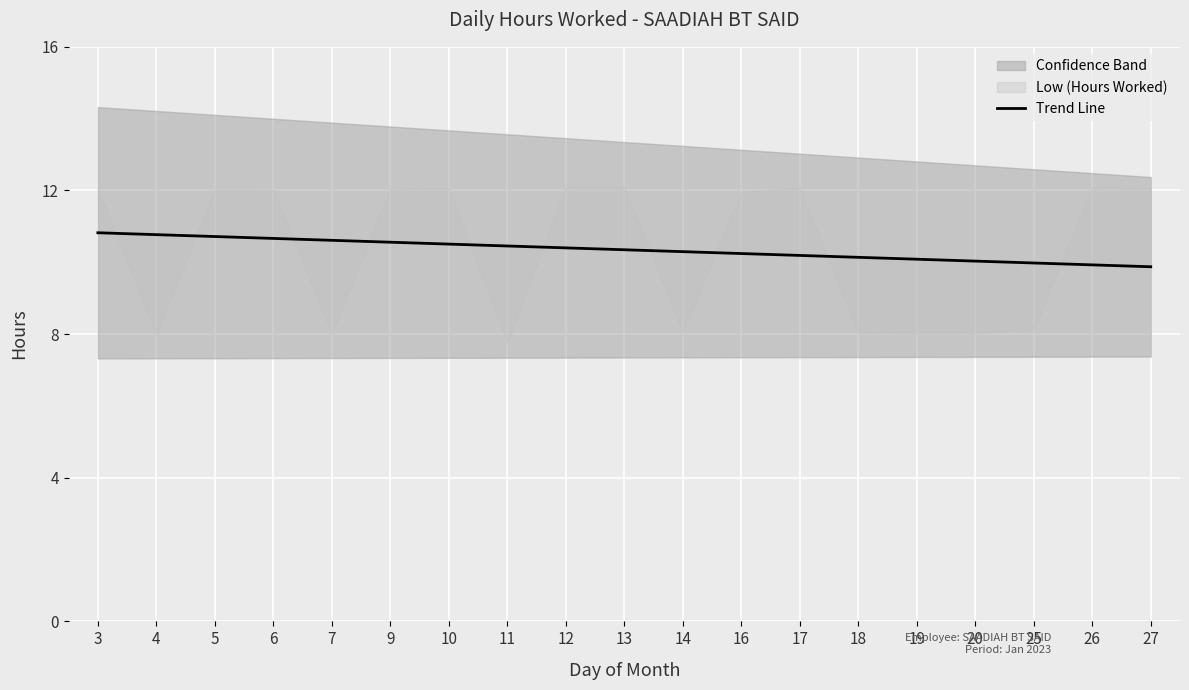

The chart shows a value of 10.2 at 16. True or false?

True